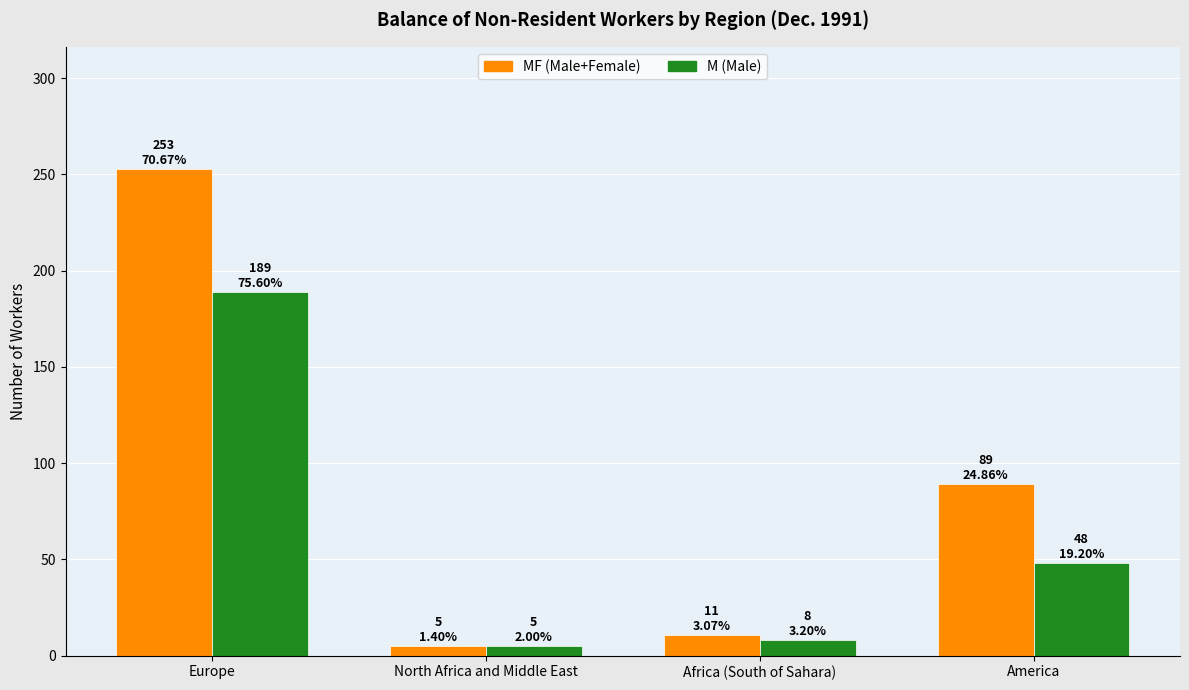

What is the label of the 1st bar from the right?

America